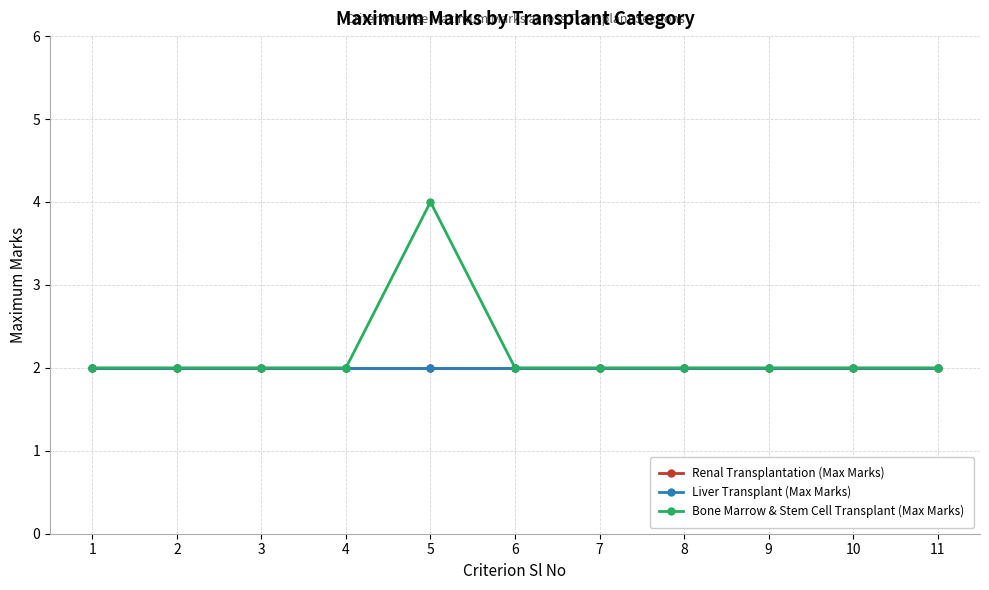

Which series changed the most between 4 and 9?

Renal Transplantation (Max Marks)